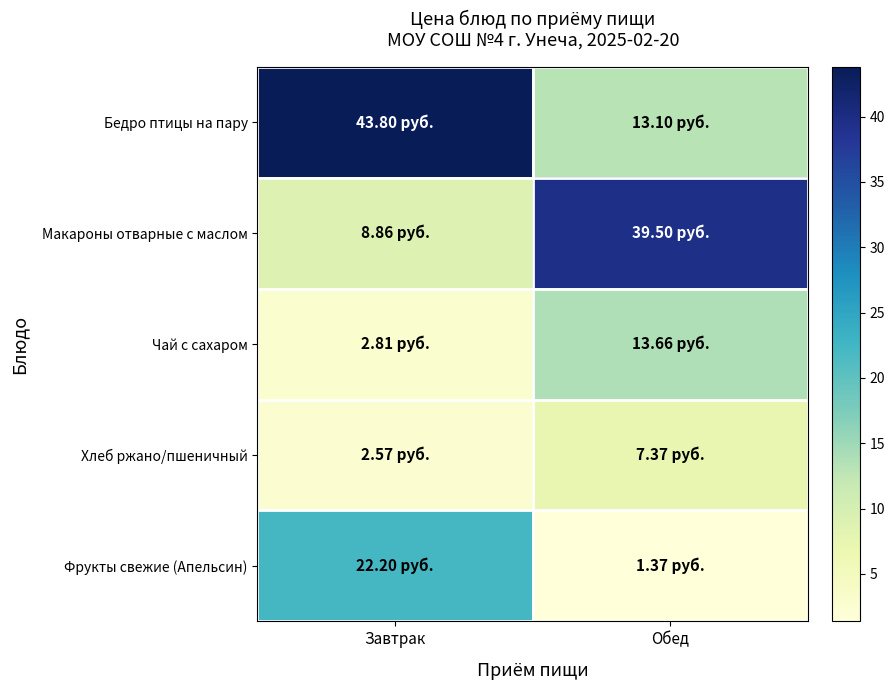

Between Завтрак and Обед, which series saw the biggest shift?

Бедро птицы на пару